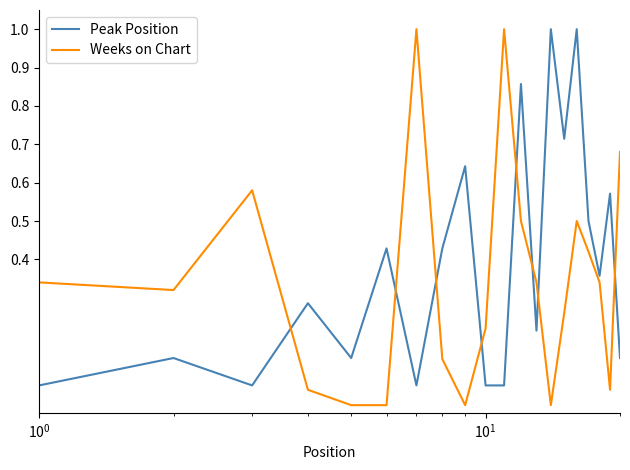

Which series ends up on top after the final intersection of Peak Position and Weeks on Chart?

Weeks on Chart